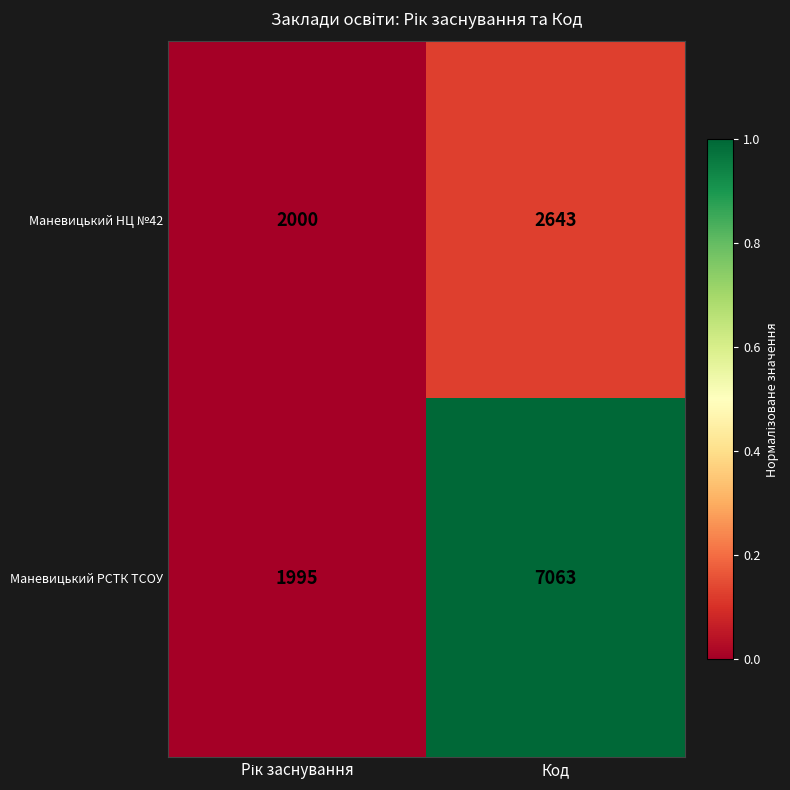

Which series has the largest total across all categories?

Маневицький РСТК ТСОУ